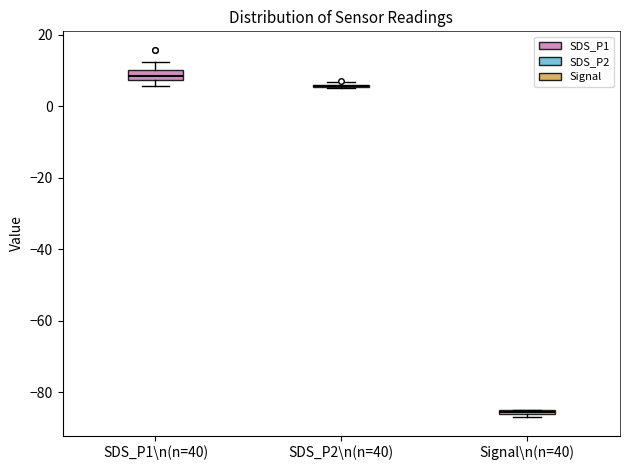

Where does the upper whisker of the box for SDS_P1\n(n=40) end on the y-axis? The values are not printed on the chart, so give them approximately, as read against the axis.

12